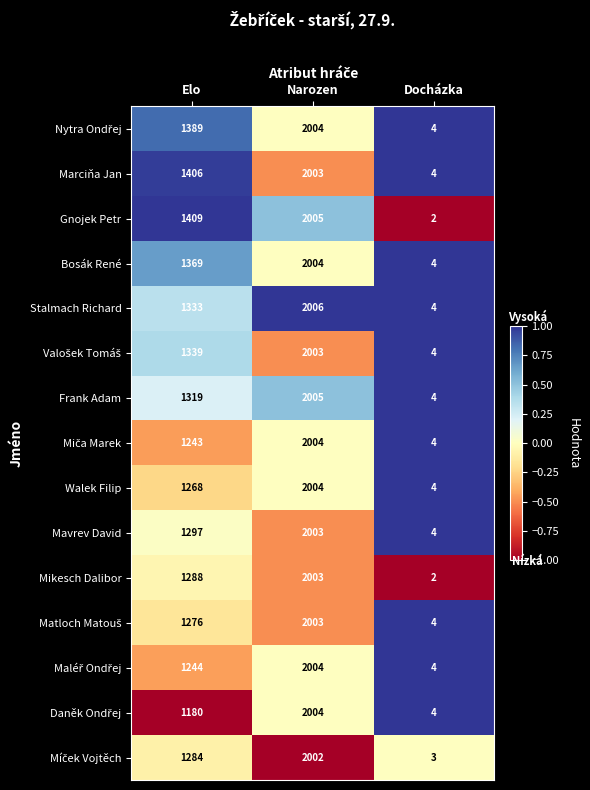

Rank the categories by Marciňa Jan value from highest to lowest.

Narozen, Elo, Docházka